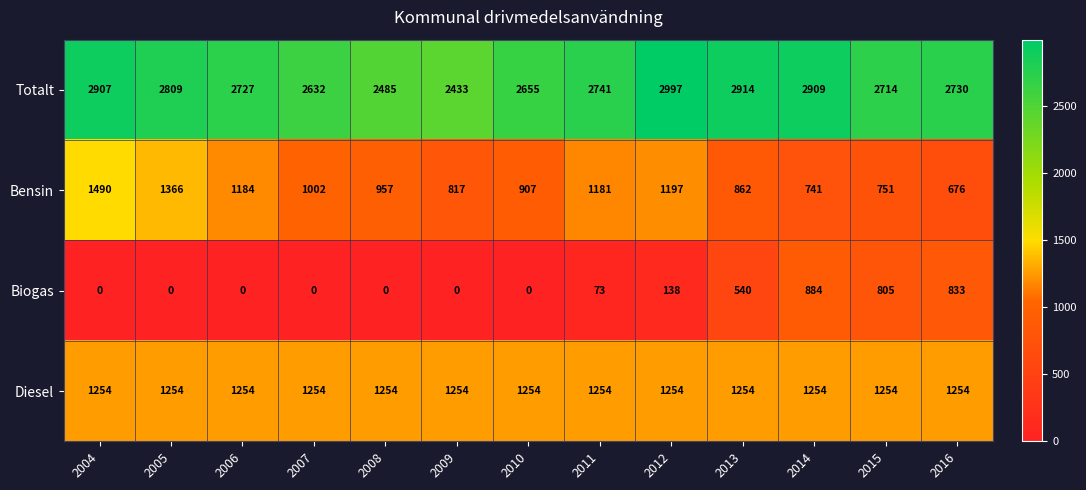

Read the Biogas value at 2012.

138